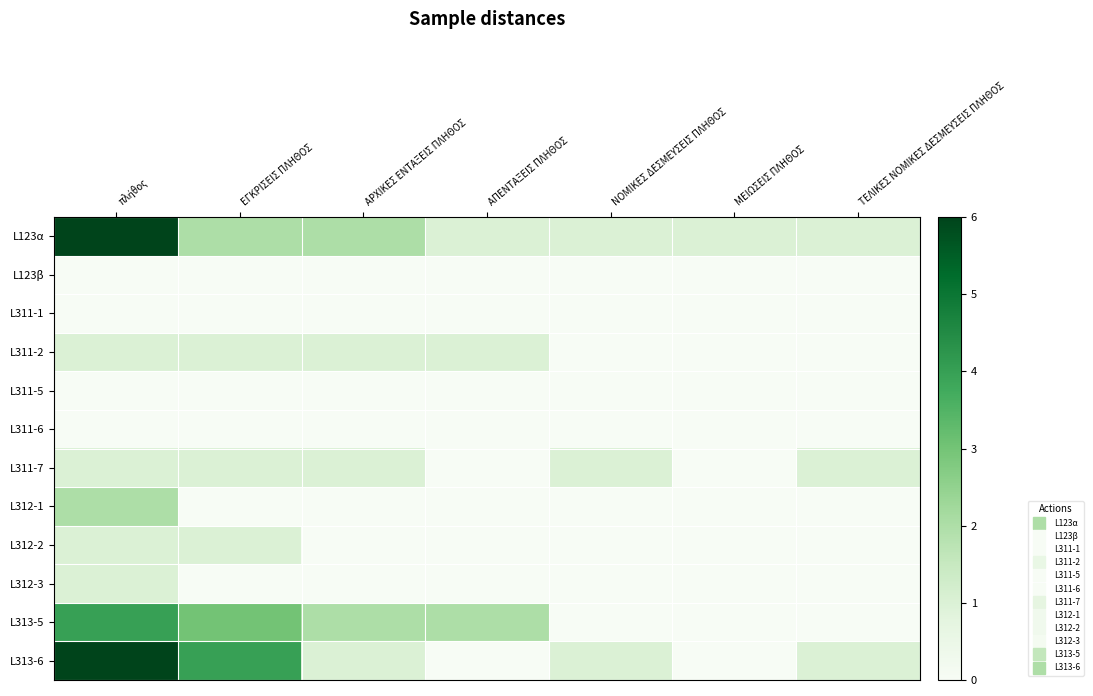

What is the total value across all series at ΑΡΧΙΚΕΣ ΕΝΤΑΞΕΙΣ ΠΛΗΘΟΣ?

7